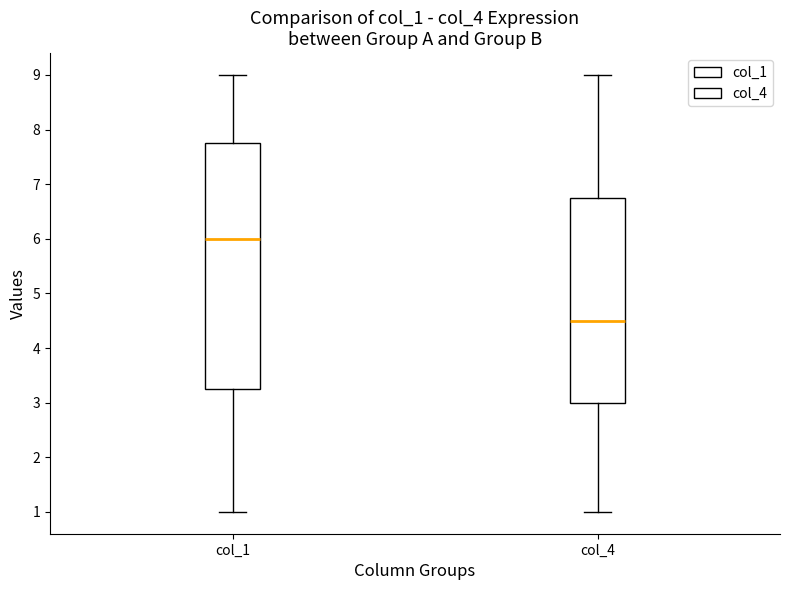

Reading left to right, transcribe this box plot: for each box, give where its median line is, the range the box spans, and where its two whiskers end, as read against the y-axis. The values are not printed on the chart, so give them approximately, as read against the axis.

col_1: median 6.0, box 3.3 to 7.8, whiskers 1.0 to 9.0
col_4: median 4.5, box 3.0 to 6.8, whiskers 1.0 to 9.0